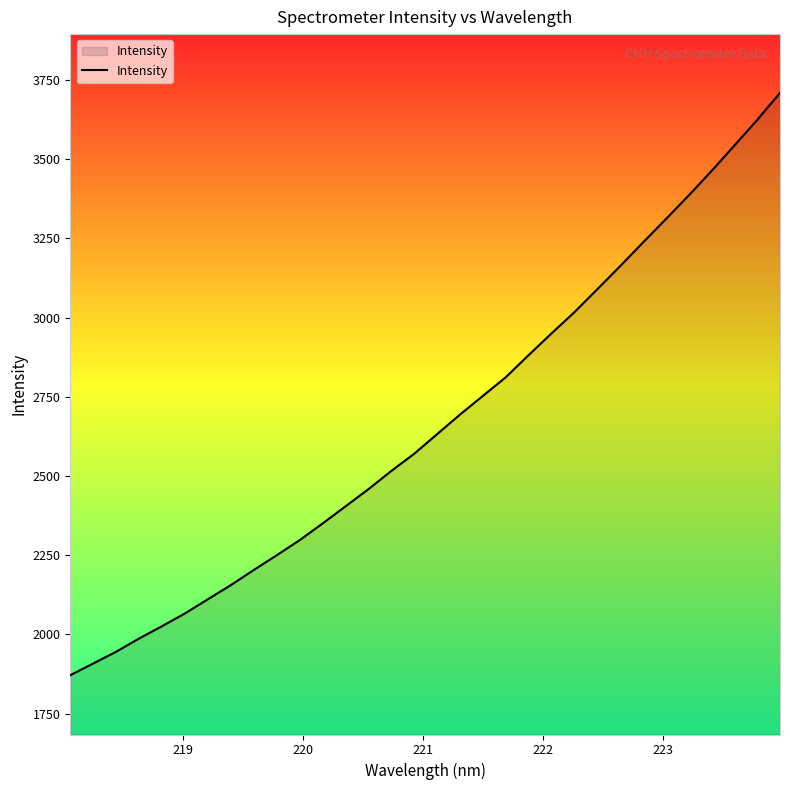

What is the smallest value displayed?

1871.4